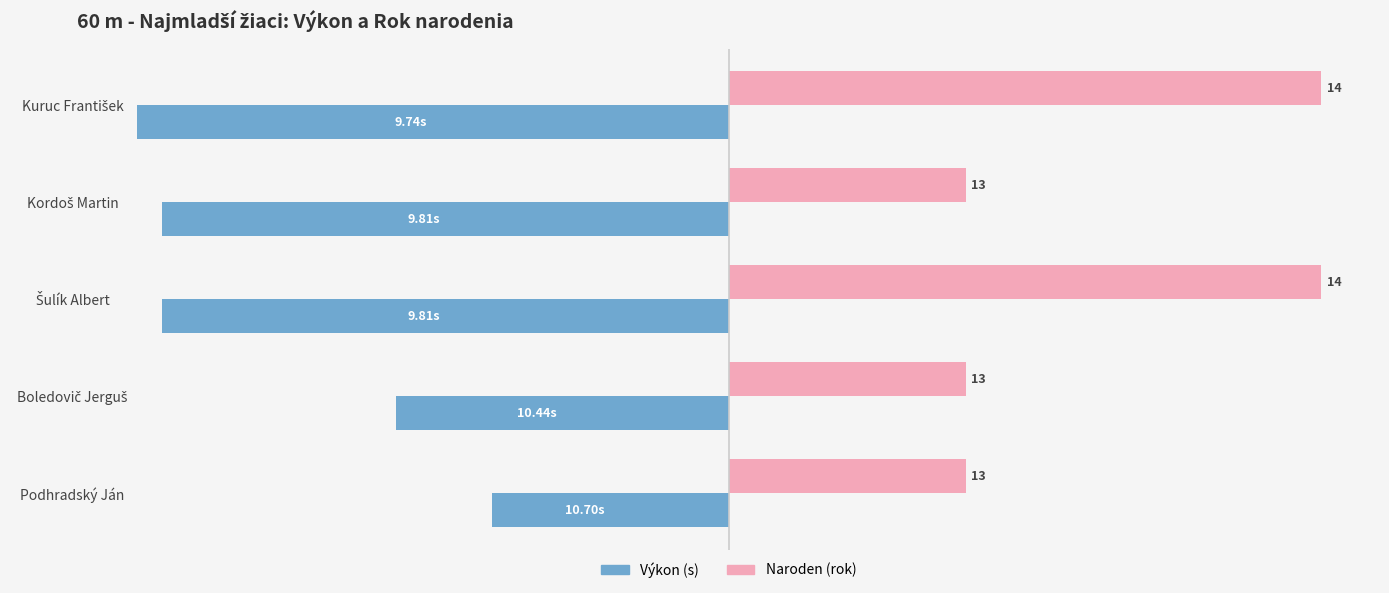

What are all the series names shown in the legend?

Výkon (s), Naroden (rok)